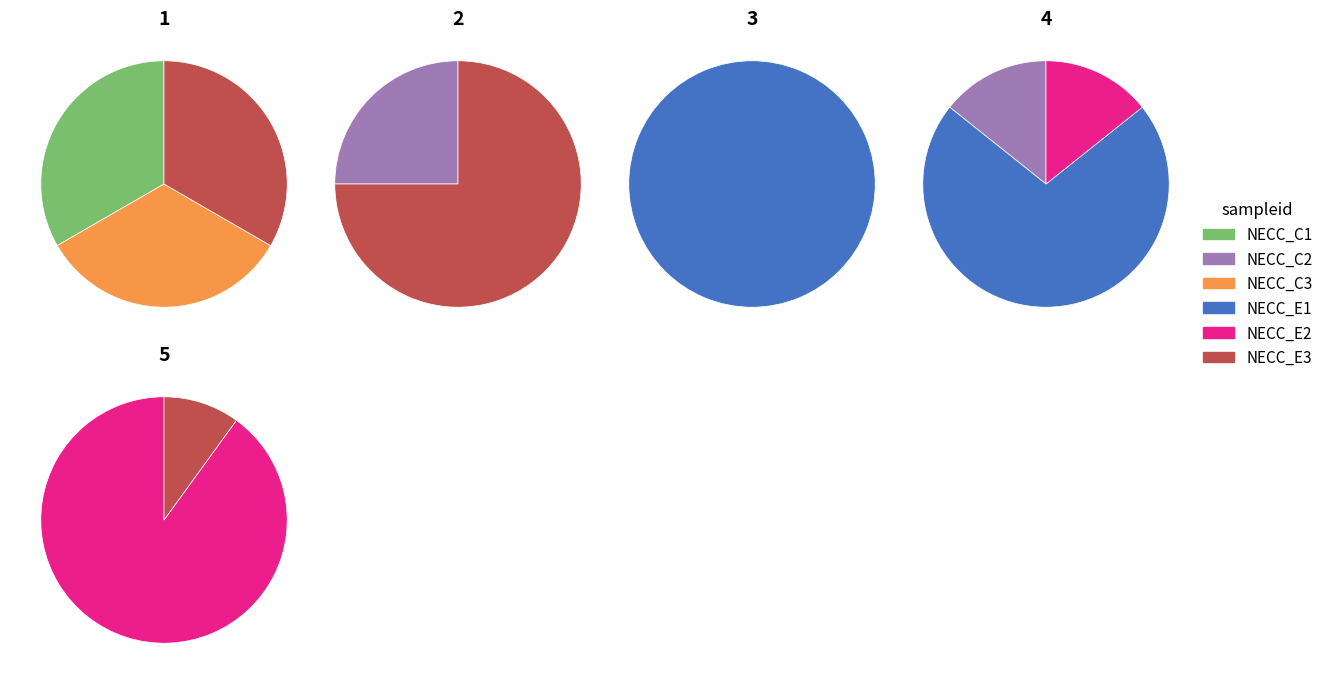

To the nearest percent, what is the difference between the largest and smallest slice percentages?

100%